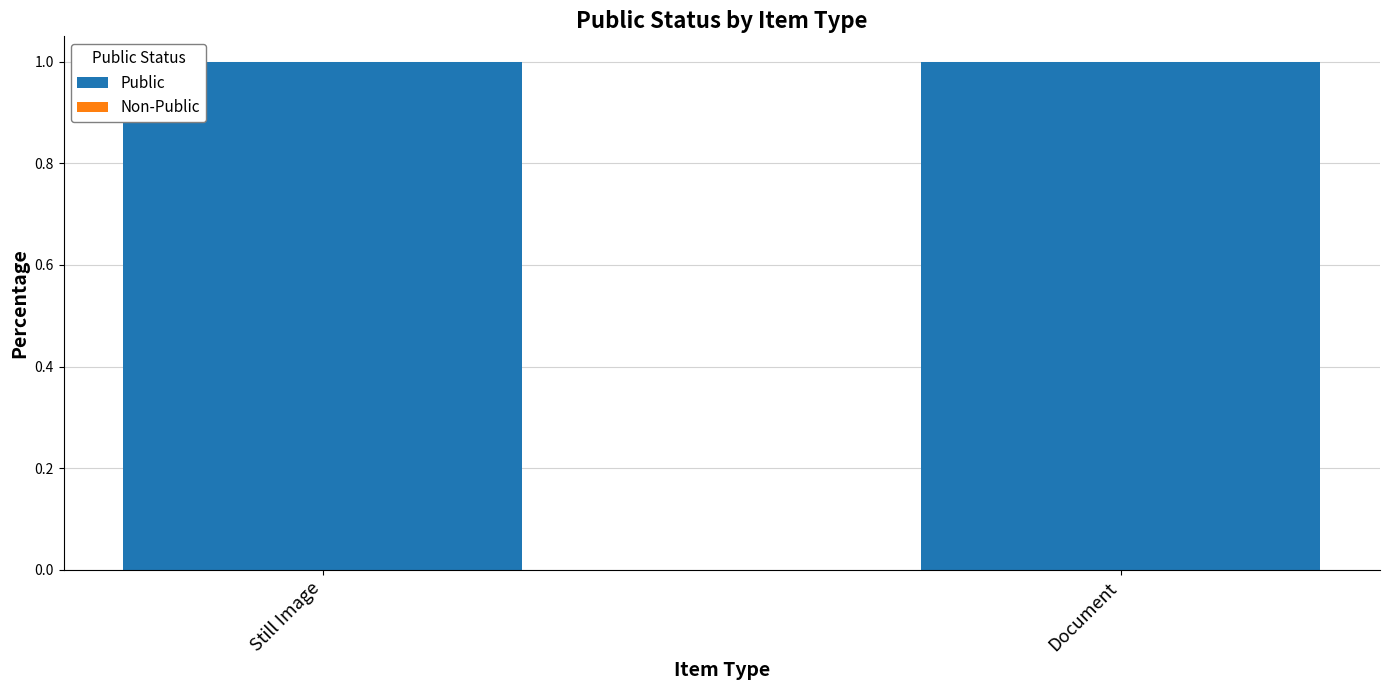

The Public series shows 1 at Still Image. True or false?

True